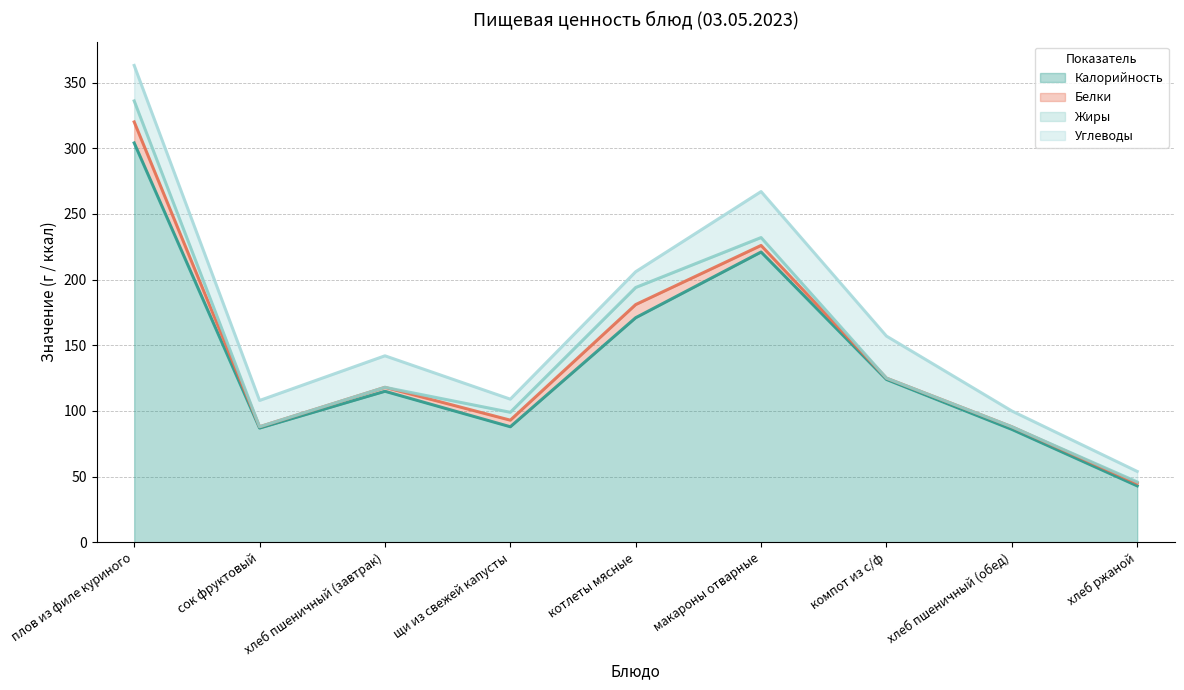

What is the spread (max minus min) of values at плов из филе куриного?

288